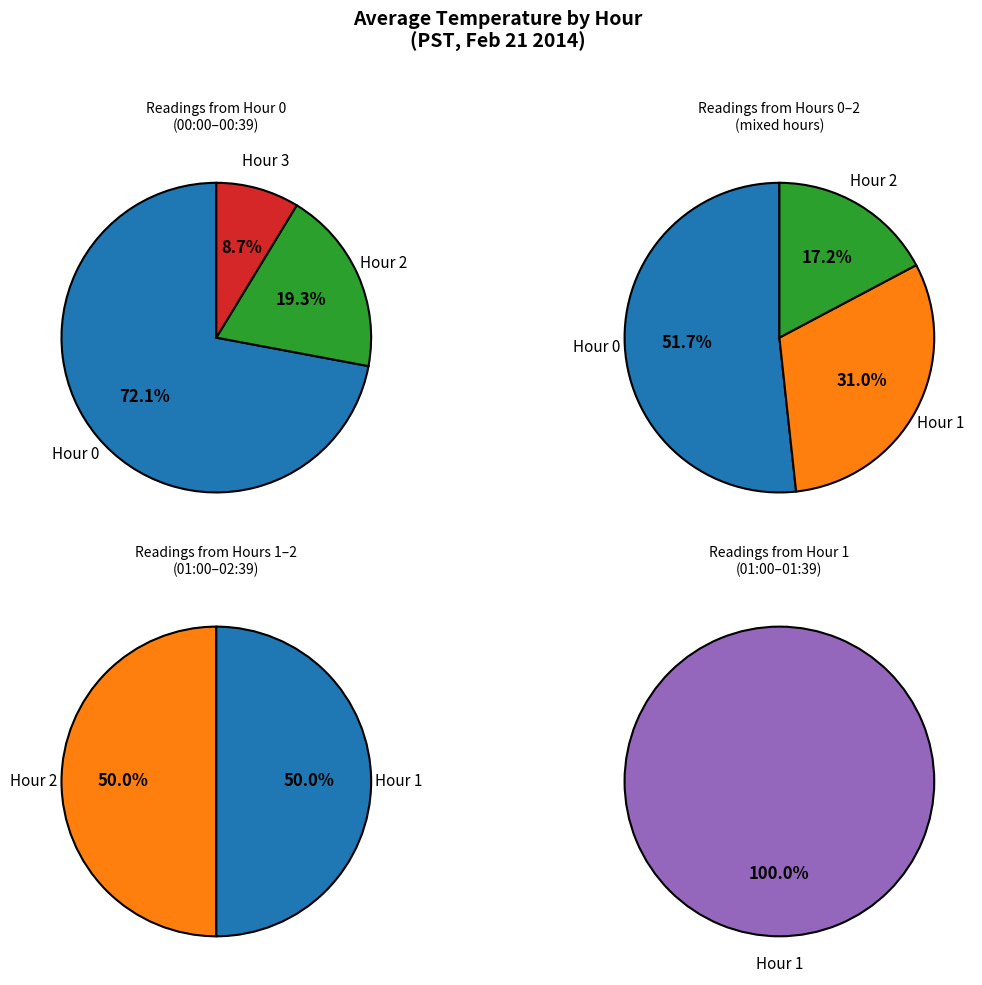

The 14 slice represents 1% of the pie. True or false?

False